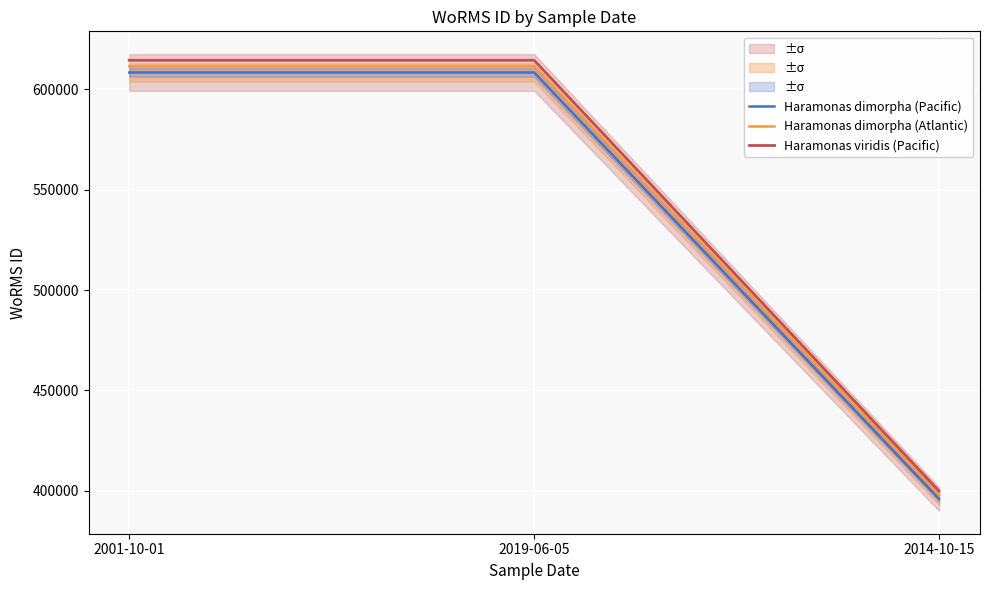

How many data points in Haramonas viridis (Pacific) are above 614439?

2